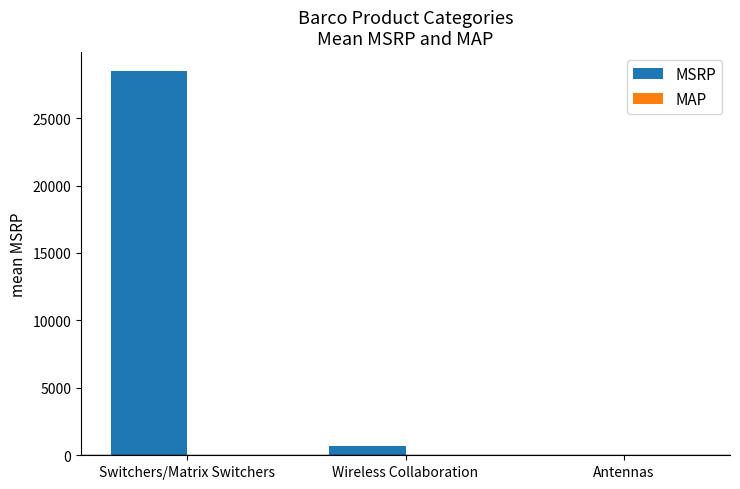

At which category does the chart reach its peak across all series?

Switchers/Matrix Switchers